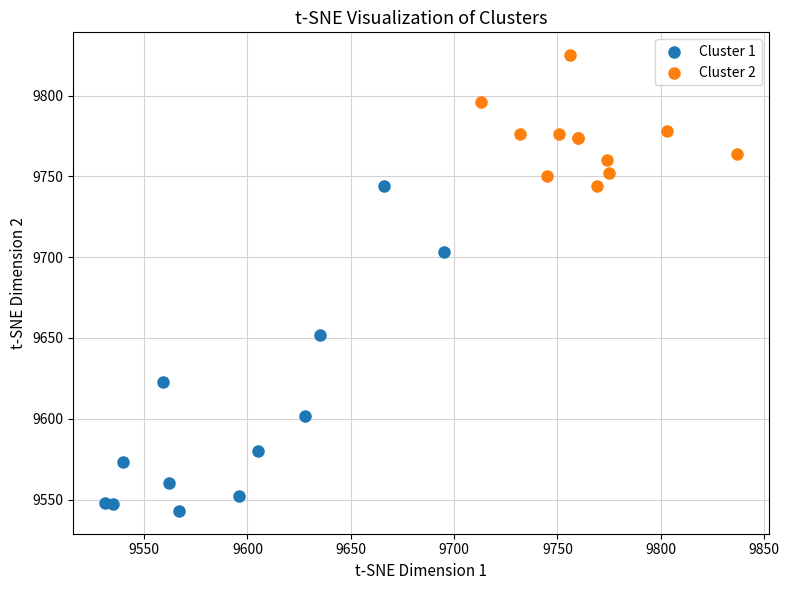

Which series contains the highest Y value?

Cluster 2